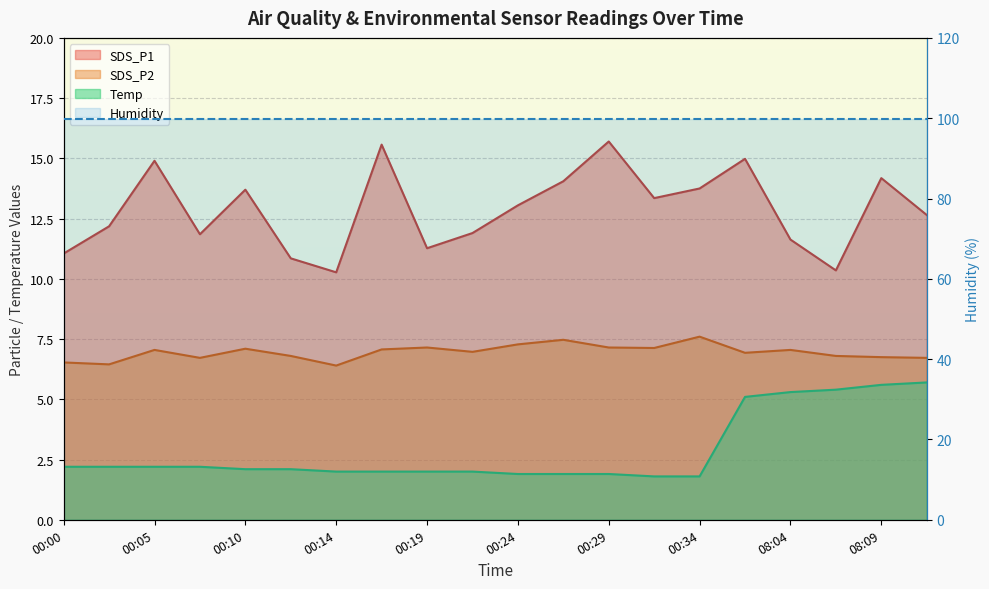

What is the average value of the Temp series?

2.9